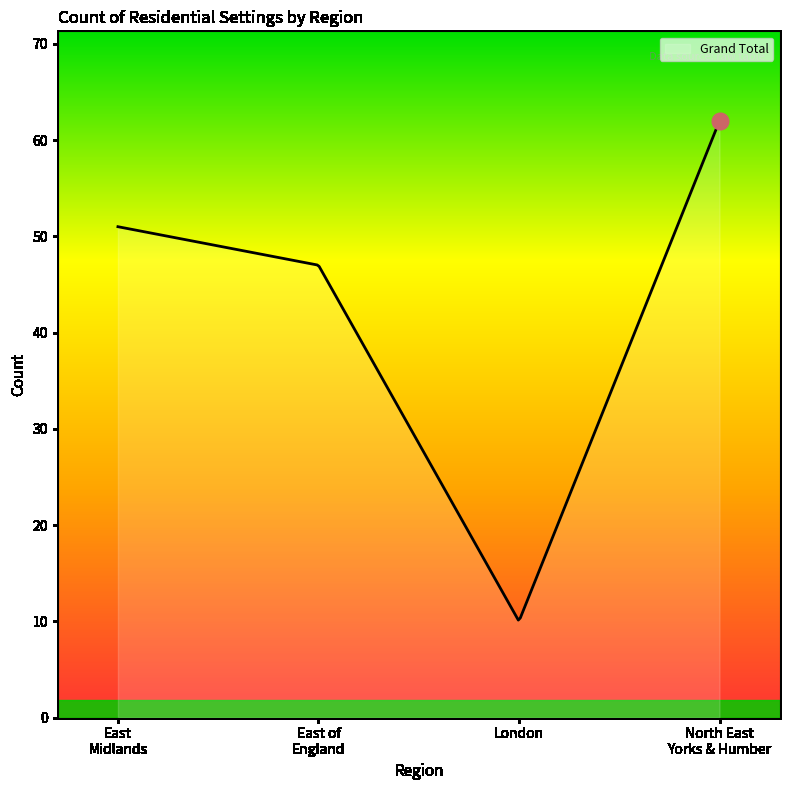

What is the greatest value displayed?

62.0